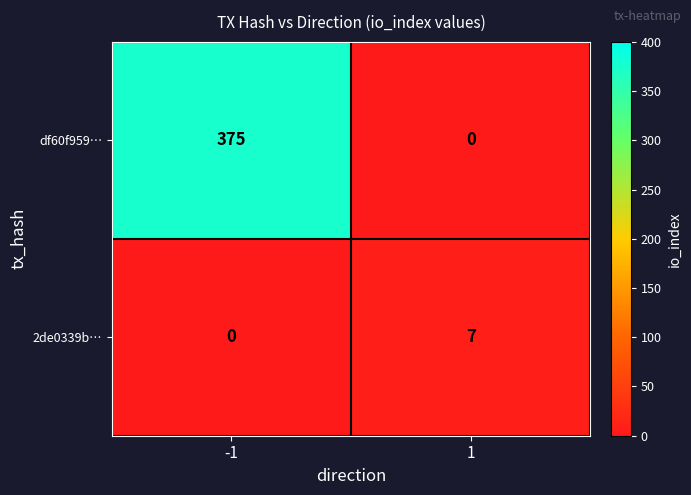

What is the difference between the highest and lowest values at 1?

7